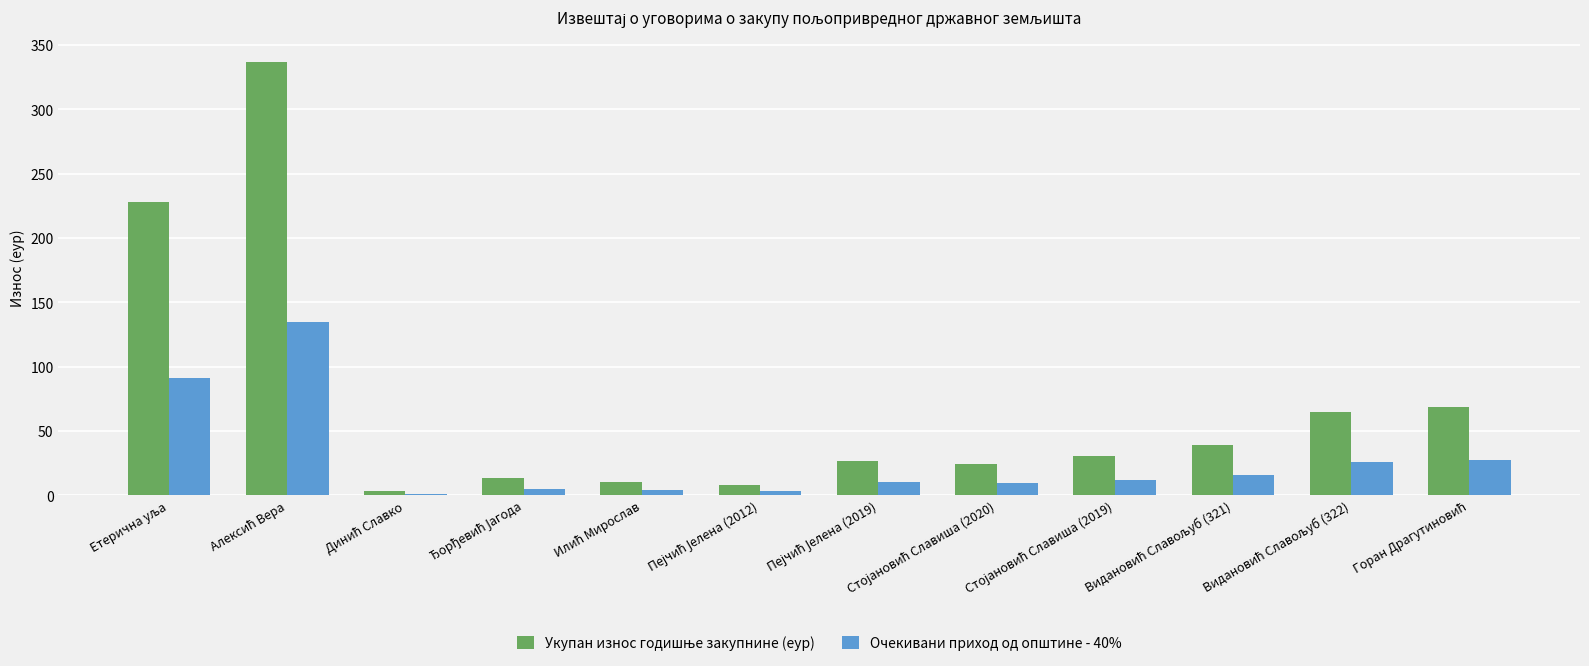

What is the difference between the maximum and minimum values in the Очекивани приход од општине - 40% series?

133.5